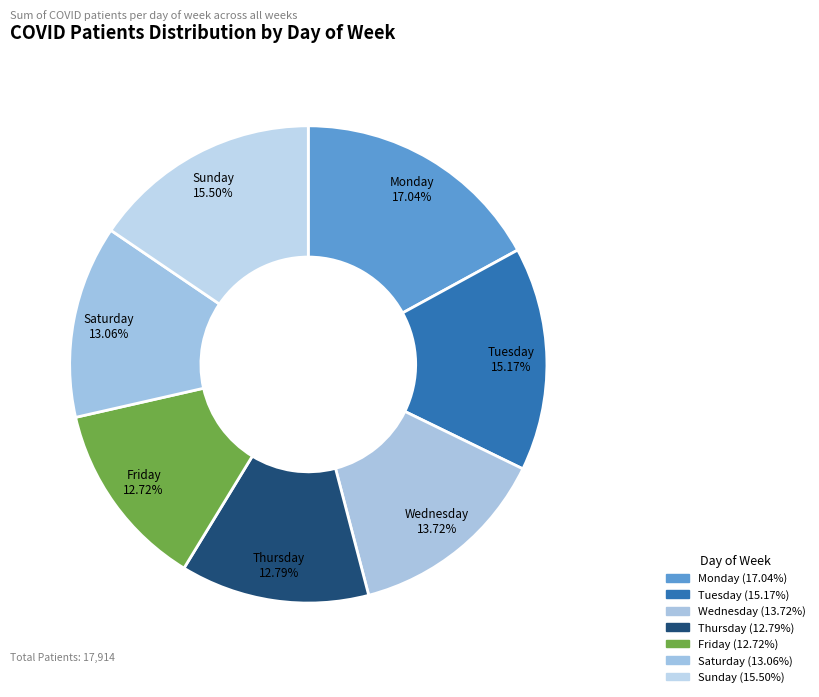

True or false: Wednesday accounts for 14% of the total.

True